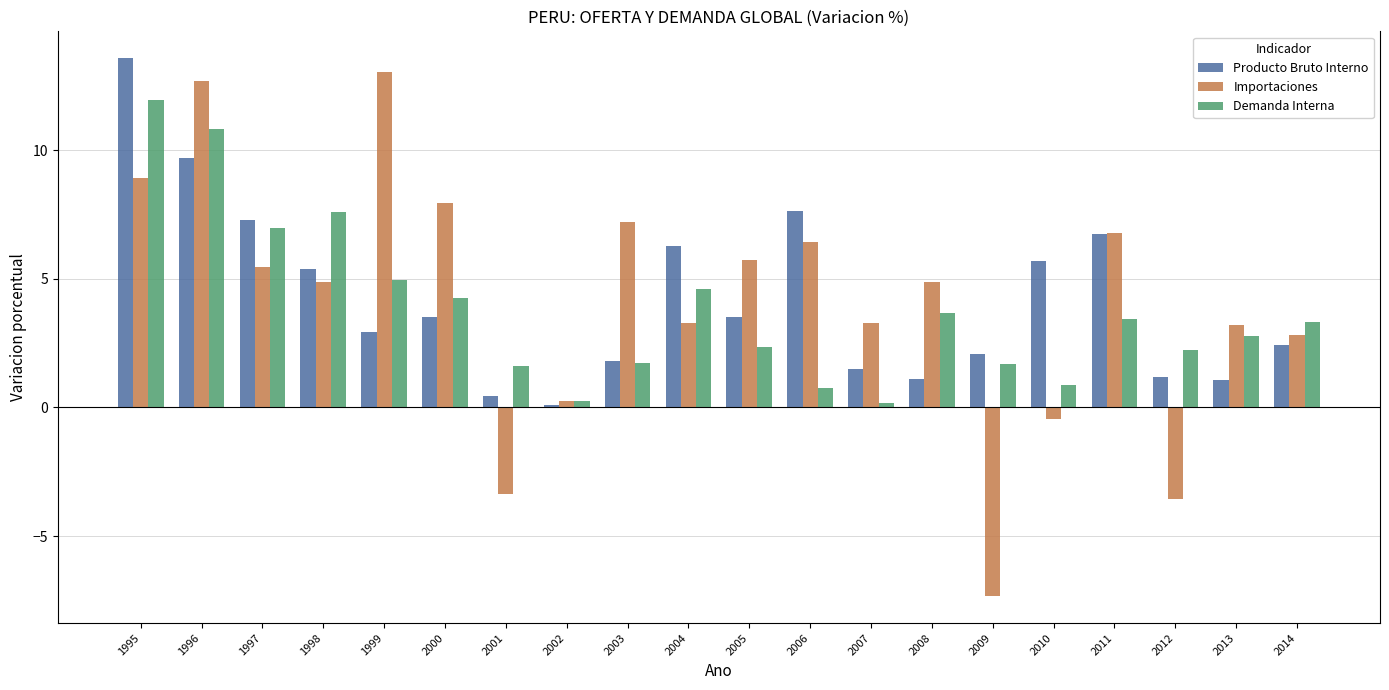

The value of Demanda Interna at 2012 is 1.5. True or false?

False